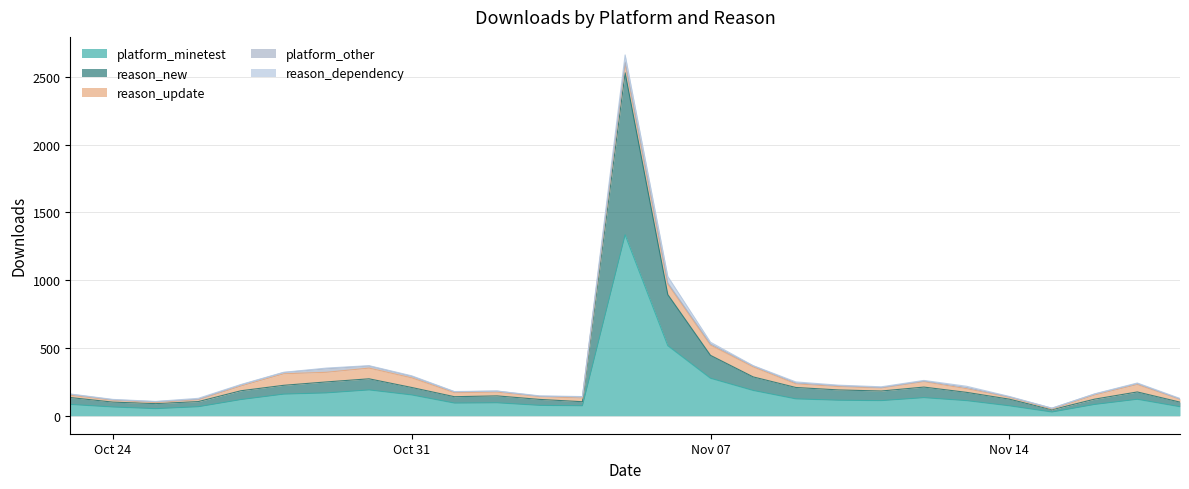

Reading left to right, extract all data points from this chart.

platform_minetest: 83	64	52	66	119	159	168	190	153	93	95	76	73	1334	516	276	186	124	114	111	133	111	73	27	83	121	66
reason_new: 51	36	37	38	65	65	81	82	55	47	51	44	30	1195	377	169	100	84	76	71	78	61	49	17	39	54	34
reason_update: 17	14	8	14	35	85	71	79	71	30	28	21	27	69	78	76	74	27	25	22	40	27	15	5	31	55	22
platform_other: 7	3	6	4	8	9	26	15	11	6	7	2	9	11	8	8	7	7	6	4	5	9	2	6	6	7	1
reason_dependency: 2	3	2	6	3	2	5	3	4	2	1	3	2	52	47	13	2	7	4	5	4	9	3	0	2	4	4